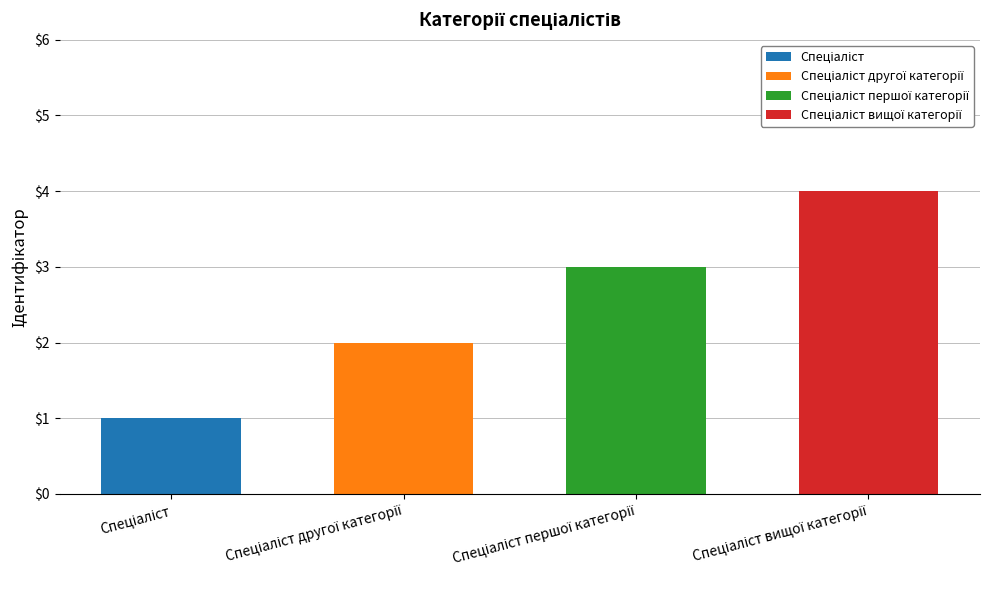

Which category has the highest value across all series?

Спеціаліст вищої категорії